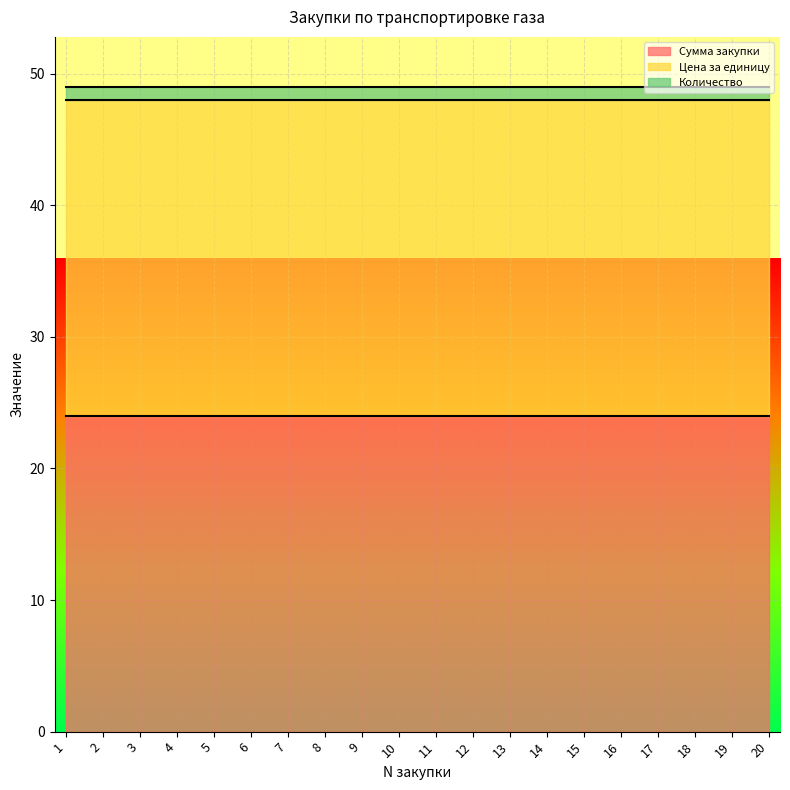

What are all the series names shown in the legend?

Сумма закупки, Цена за единицу, Количество